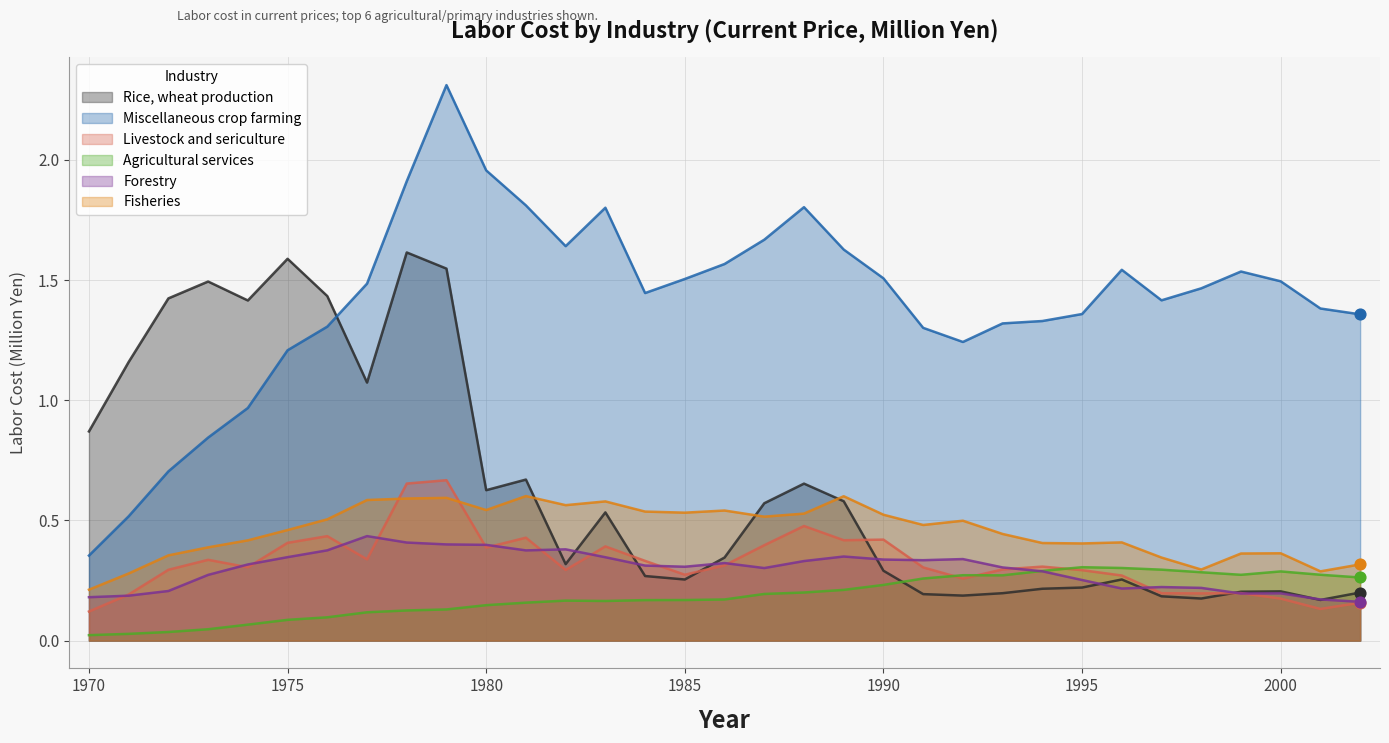

Is the value of Agricultural services at 1971 greater than the value of Fisheries at 1994?

No